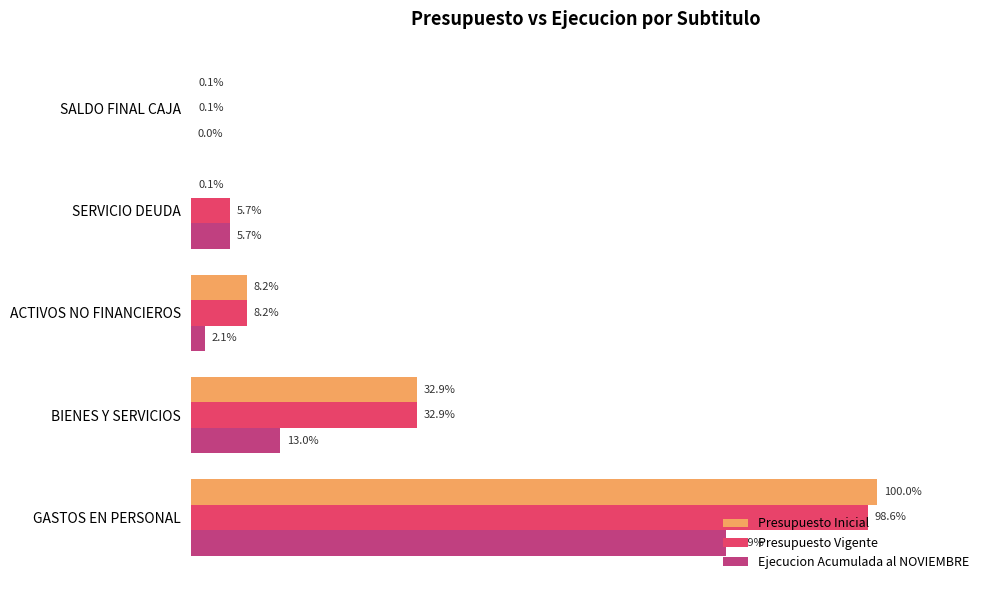

Between ACTIVOS NO FINANCIEROS and SERVICIO DEUDA, which series saw the biggest shift?

Presupuesto Inicial